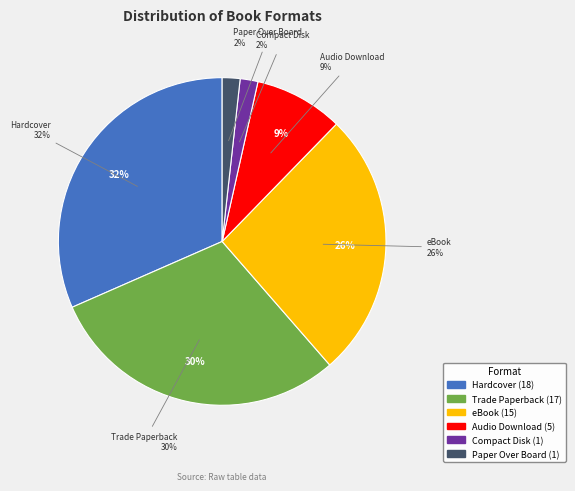

Rank the categories by value from highest to lowest.

Hardcover, Trade Paperback, eBook, Audio Download, Compact Disk, Paper Over Board